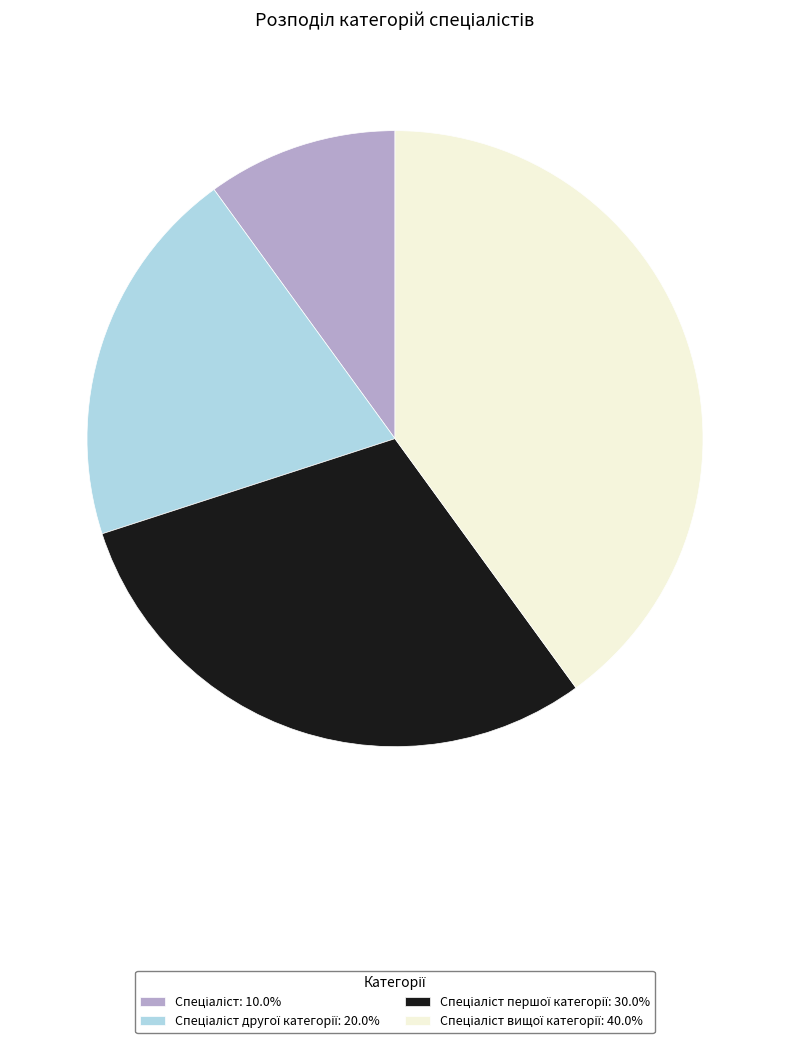

Is there a majority slice in this chart?

No